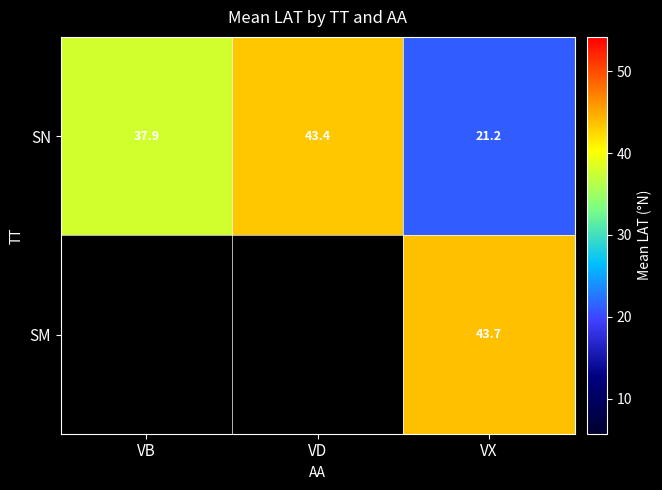

At VX, list the series in order from smallest to largest.

SN, SM